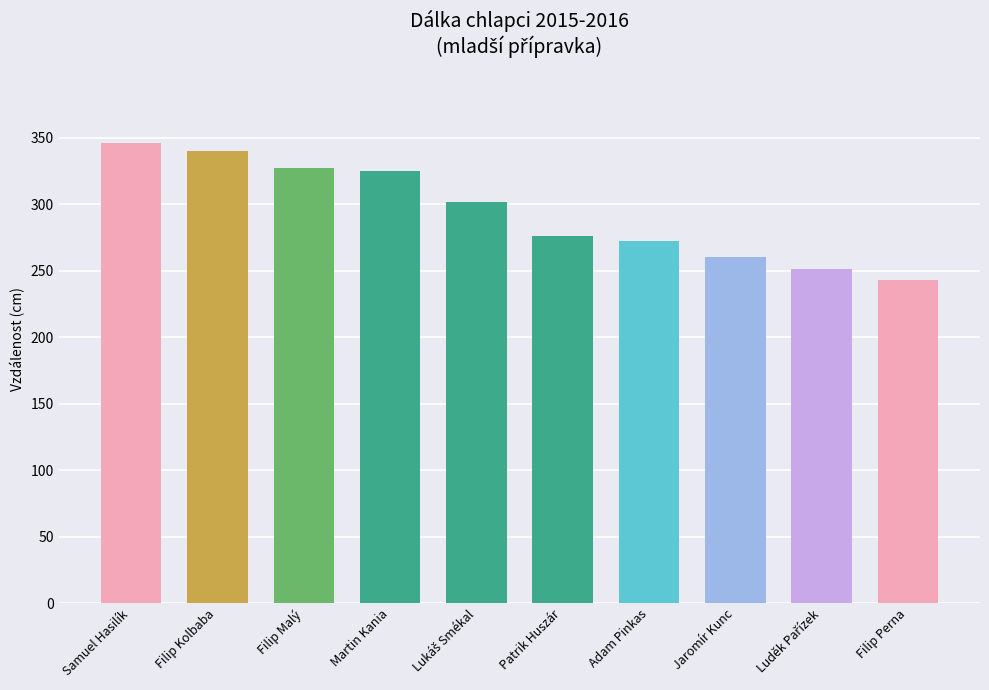

What is the difference between the maximum and minimum values?

103